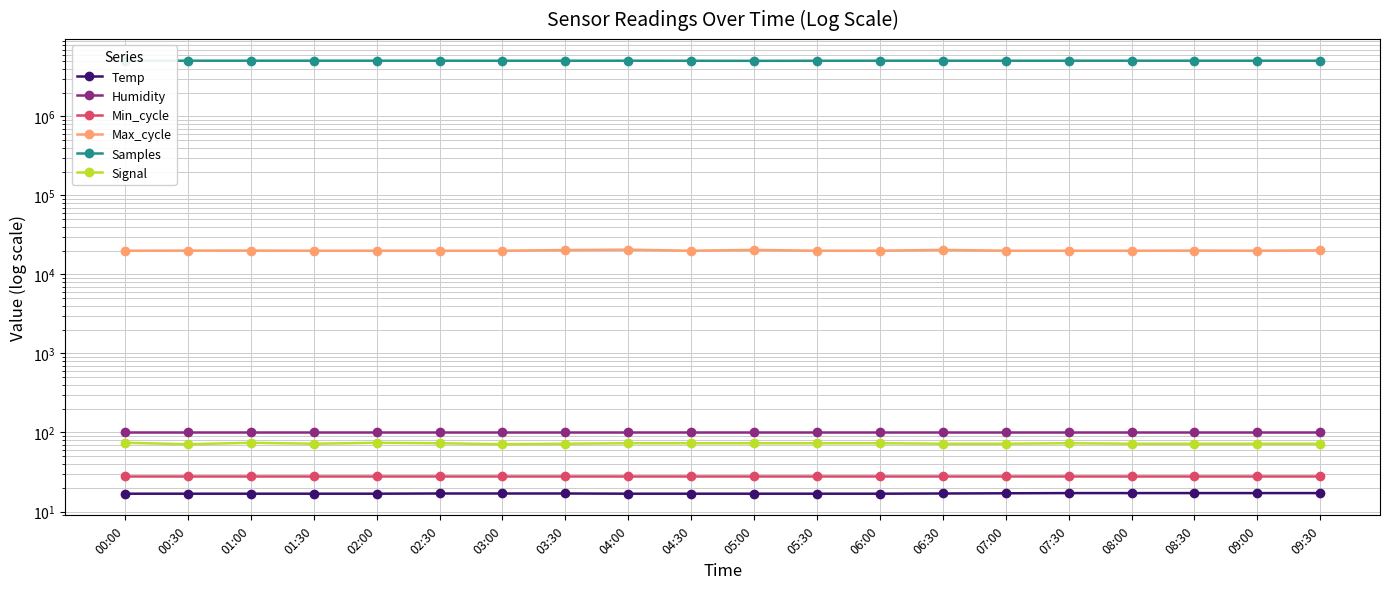

Rank the categories by Max_cycle value from highest to lowest.

04:00, 06:30, 05:00, 03:30, 09:30, 01:00, 08:30, 00:30, 06:00, 02:00, 02:30, 05:30, 07:00, 09:00, 00:00, 04:30, 07:30, 08:00, 01:30, 03:00